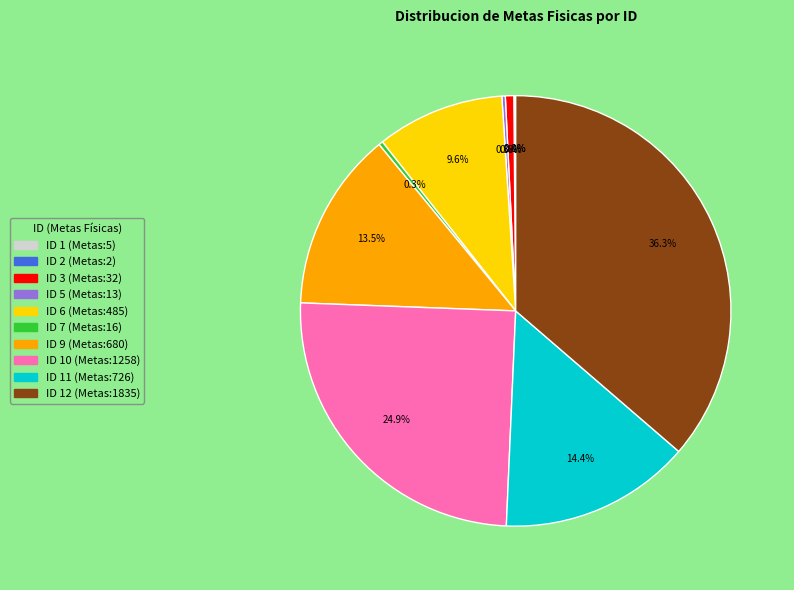

True or false: ID 11 (Metas:726) accounts for 14% of the total.

True